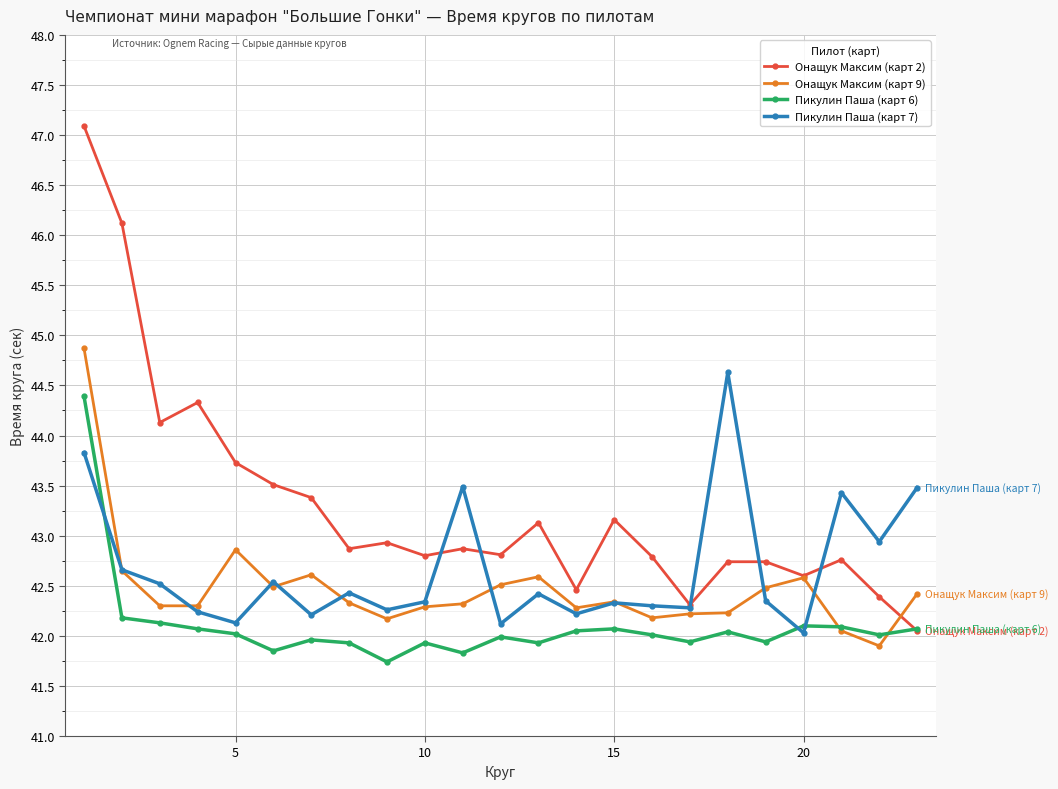

Rank the series by their average value, from lowest to highest.

Пикулин Паша (карт 6), Онащук Максим (карт 9), Пикулин Паша (карт 7), Онащук Максим (карт 2)